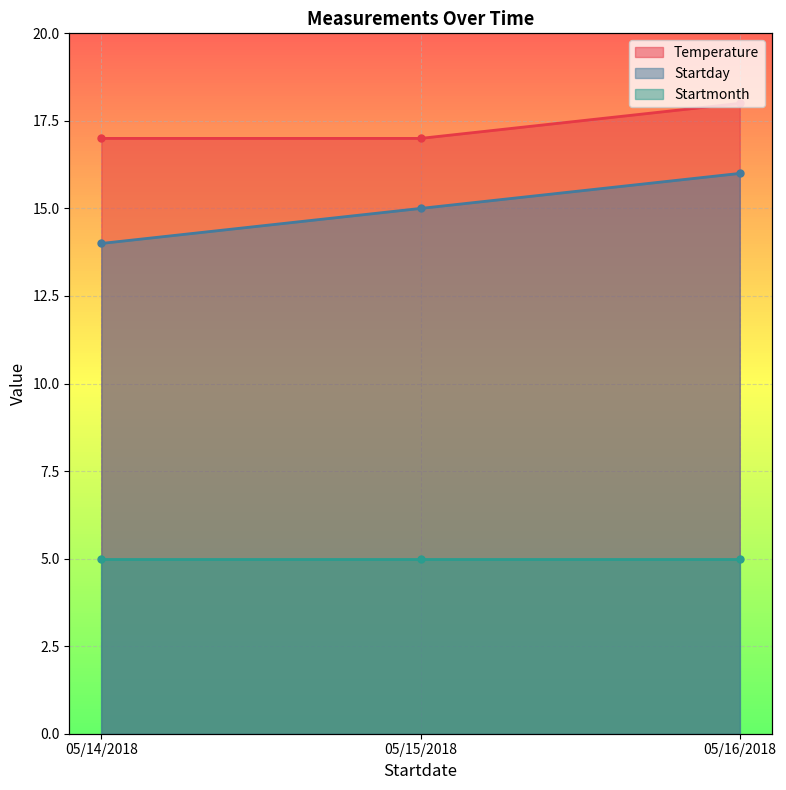

Which series has the largest range (max minus min)?

Startday